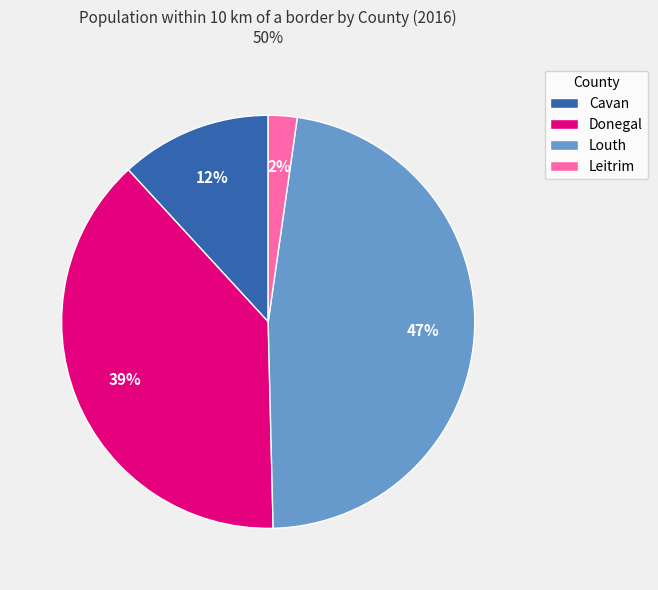

What percentage is the Cavan slice, to the nearest percent?

12%